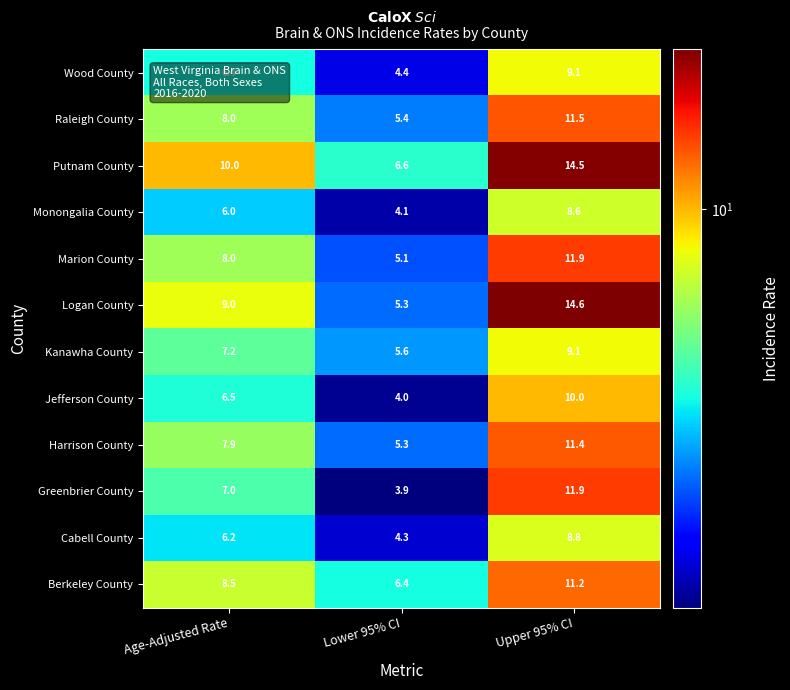

What is the difference between the highest and lowest values at Upper 95% CI?

6.0